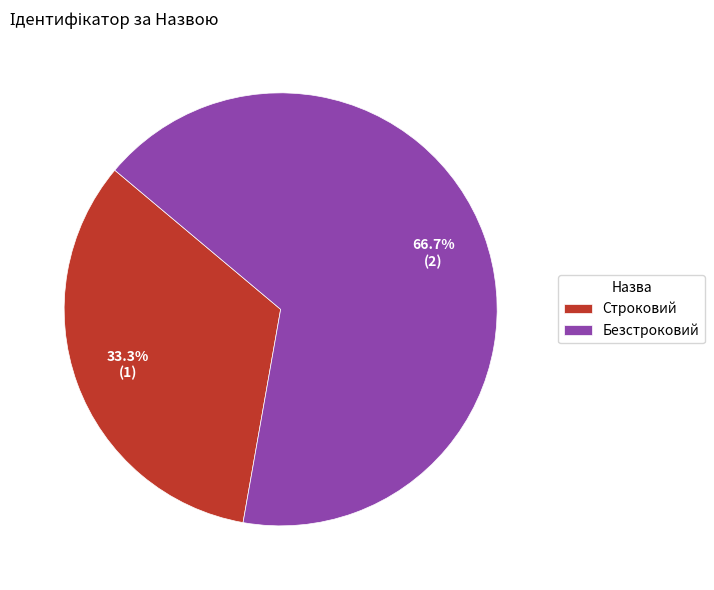

To the nearest percent, what percentage of the pie is Строковий?

33%